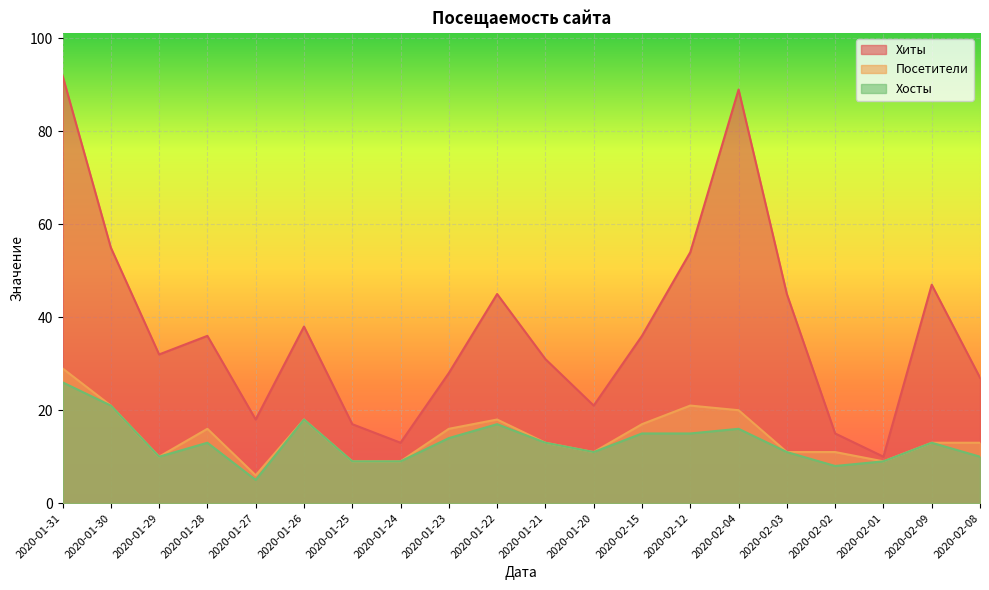

What is the average value of the Хиты series?

37